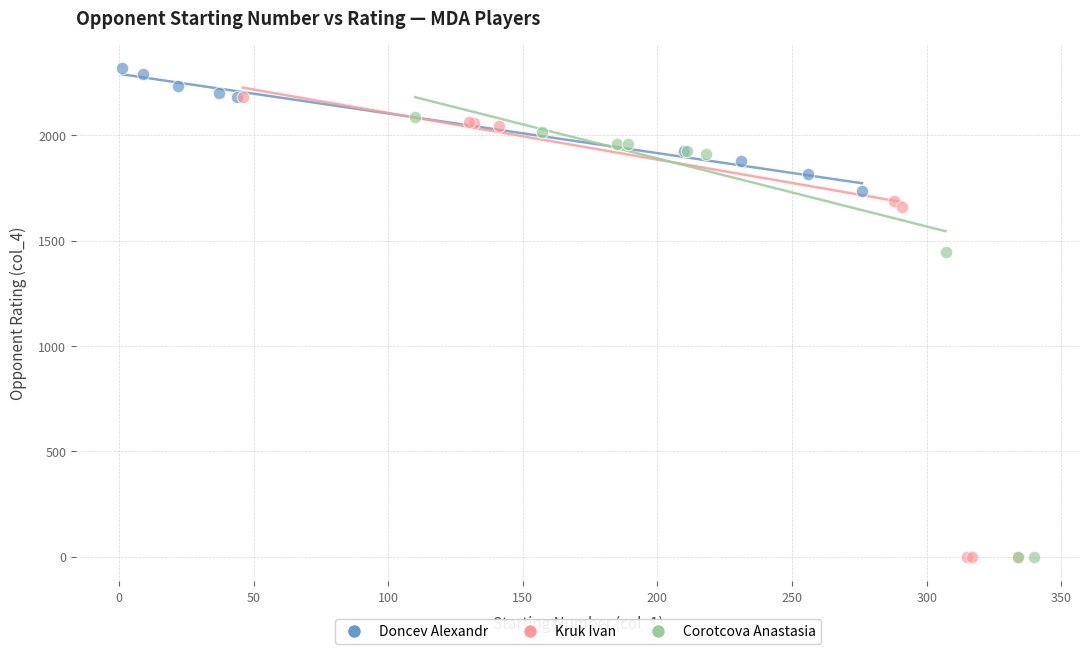

Which series reaches the maximum Y coordinate?

Doncev Alexandr